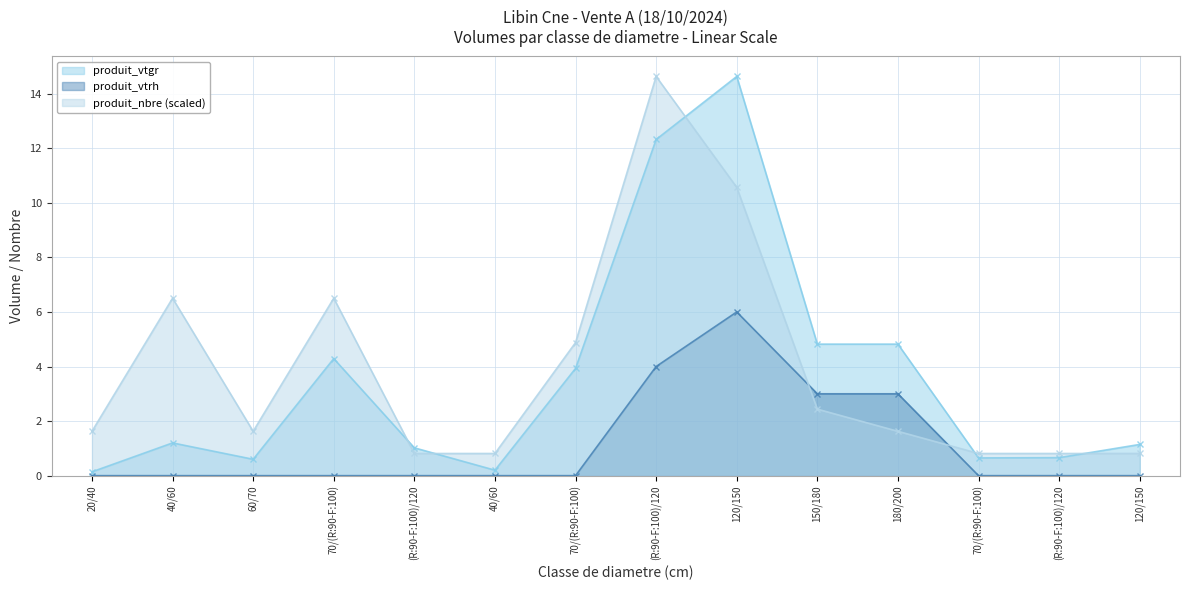

Which series has the largest range (max minus min)?

produit_vtgr